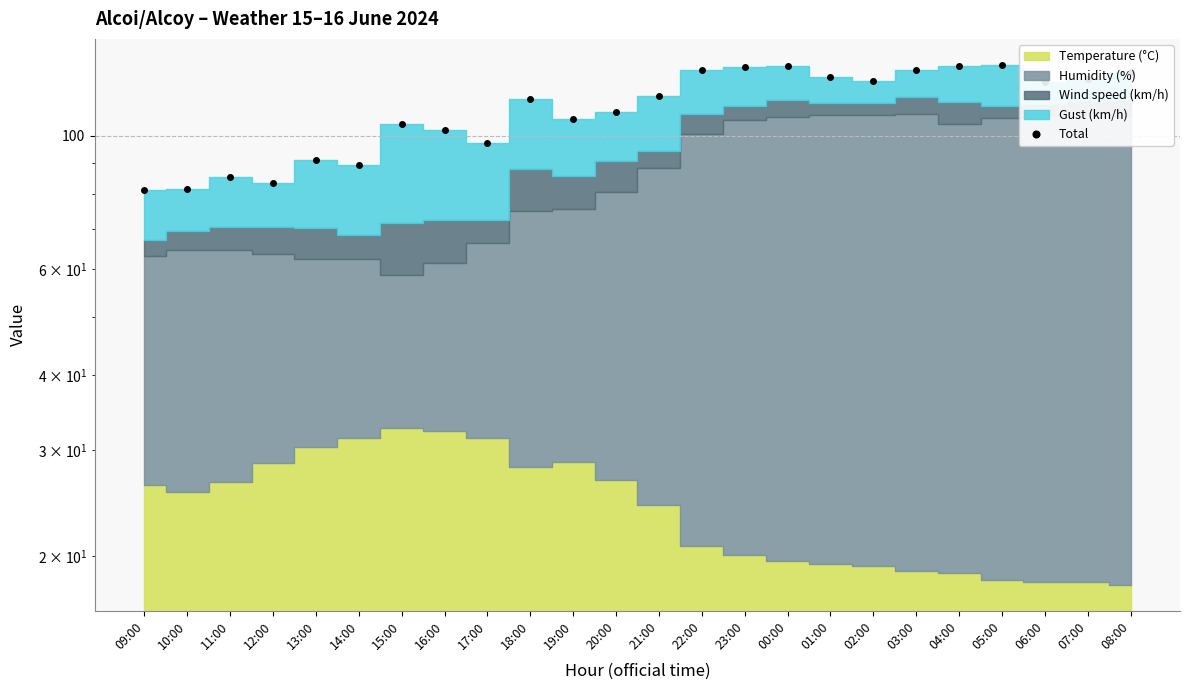

What is the difference between the values at 16:00 and 09:00?

21.1